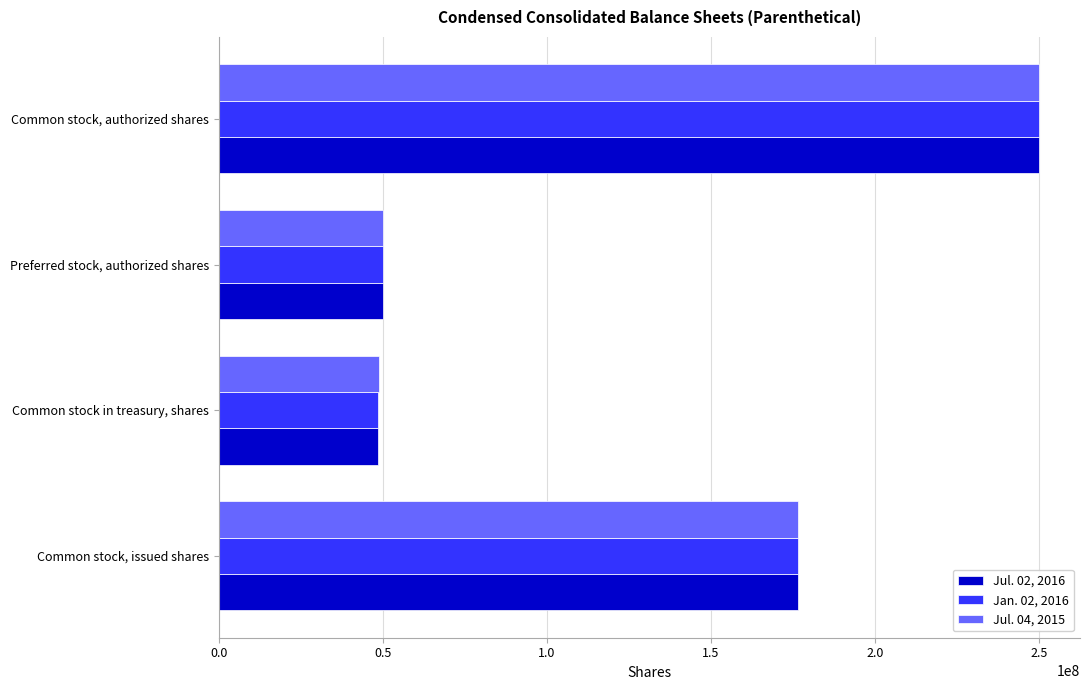

Which series has the largest range (max minus min)?

Jul. 02, 2016